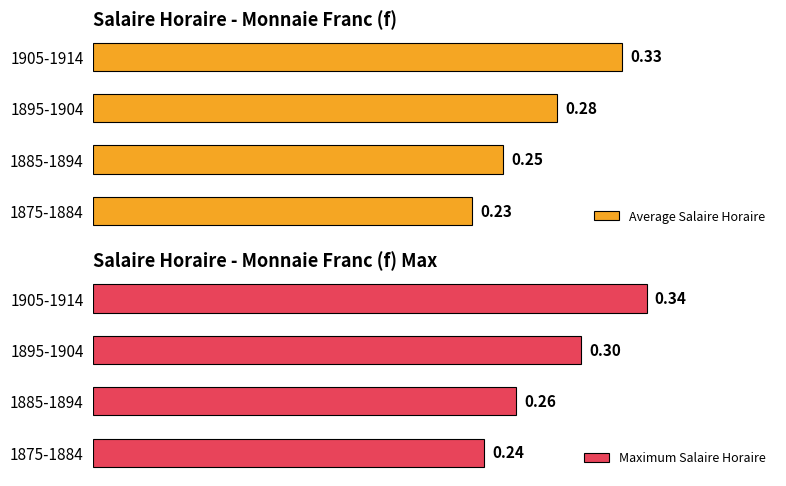

What is the minimum value for Maximum Salaire Horaire?

0.2